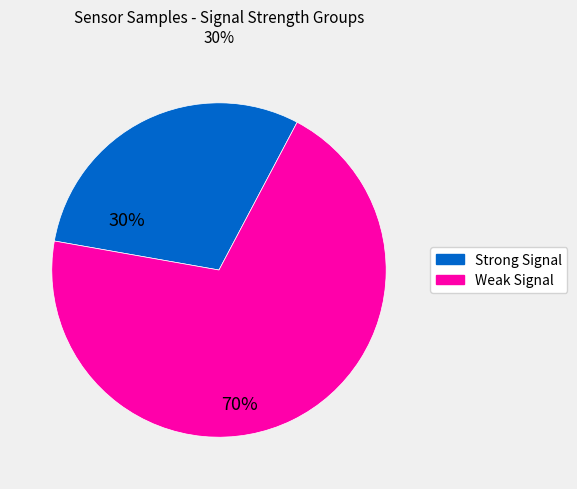

Count the number of slices in the pie.

2